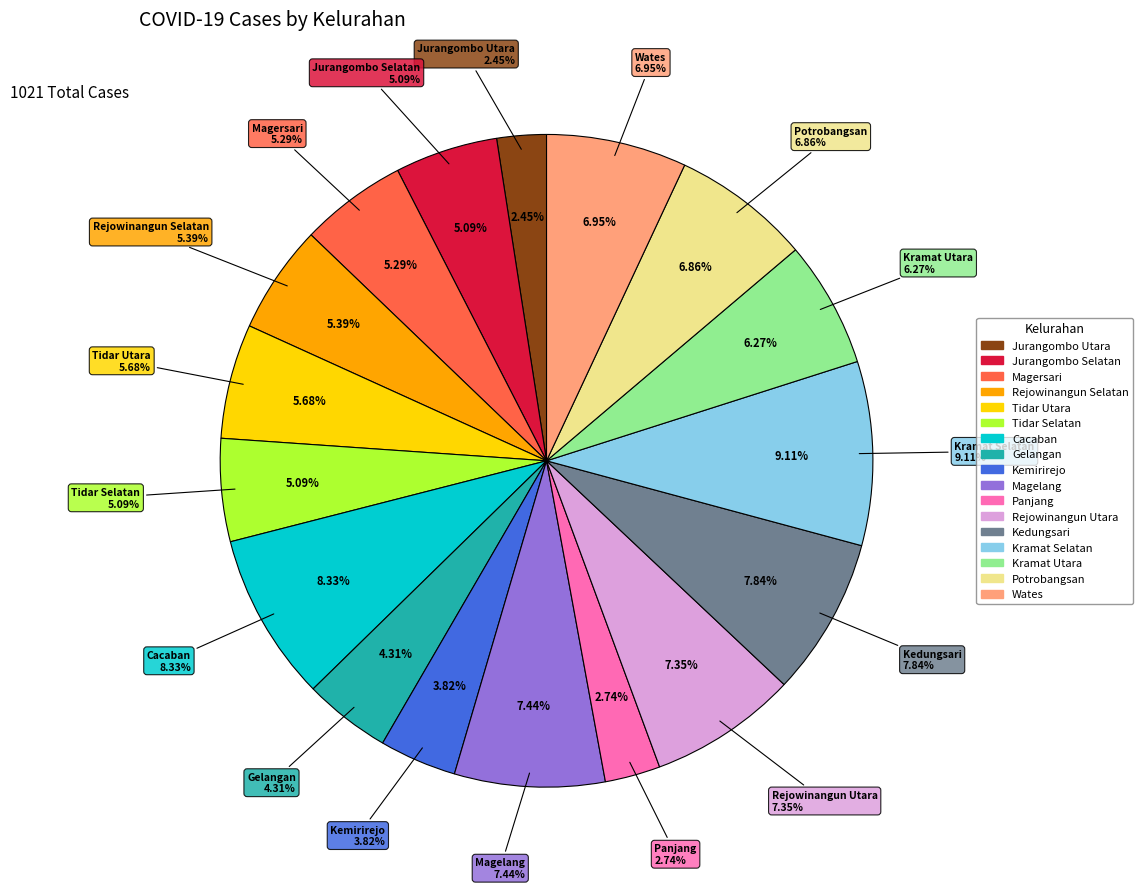

Is it true that Tidar Utara is 16% of the pie?

False